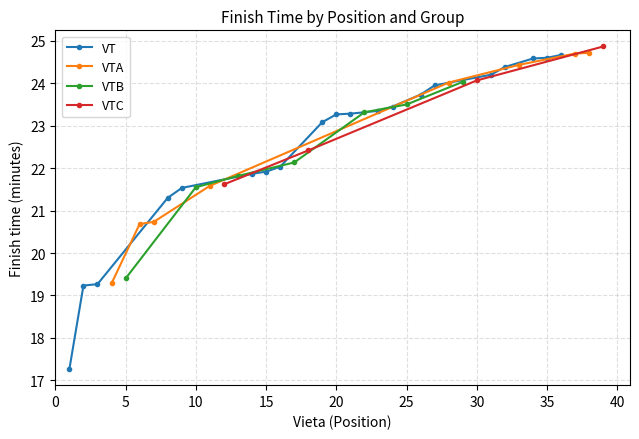

How many distinct data groups are displayed?

4